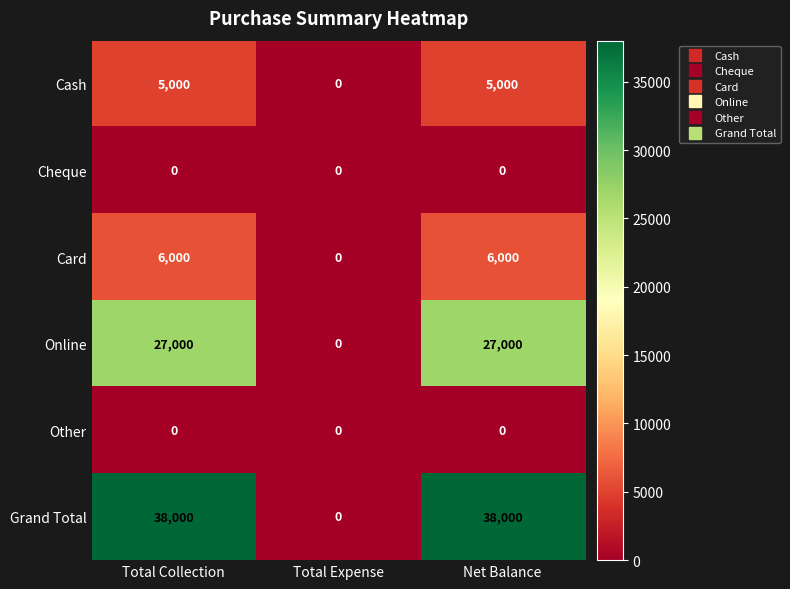

At how many categories does at least one series exceed 13433?

2